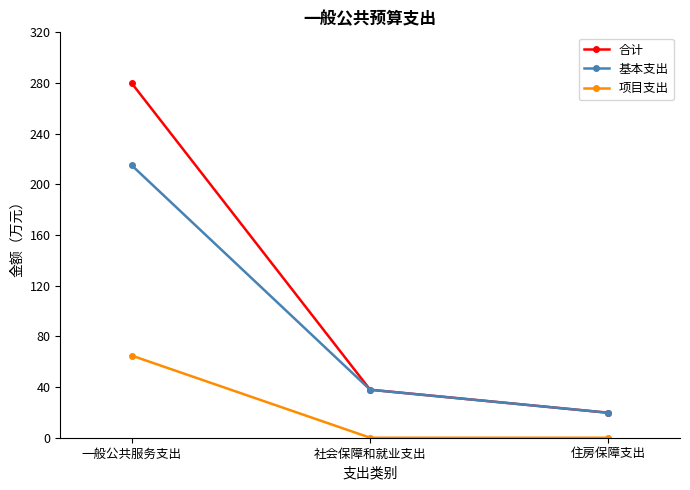

What is the maximum value shown in the chart?

279.8